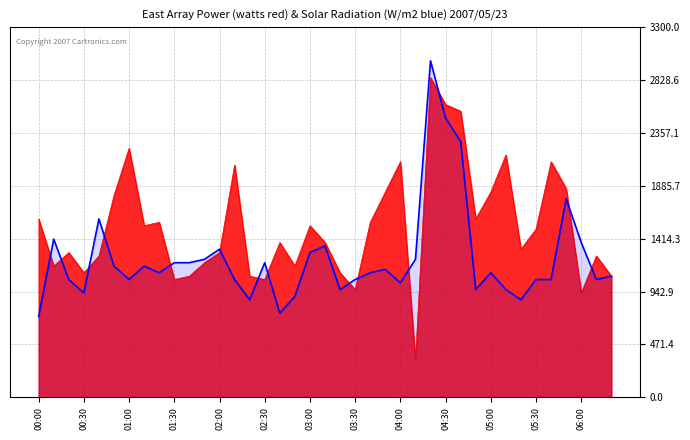

What is the difference between the highest and lowest values at 01:30?

150